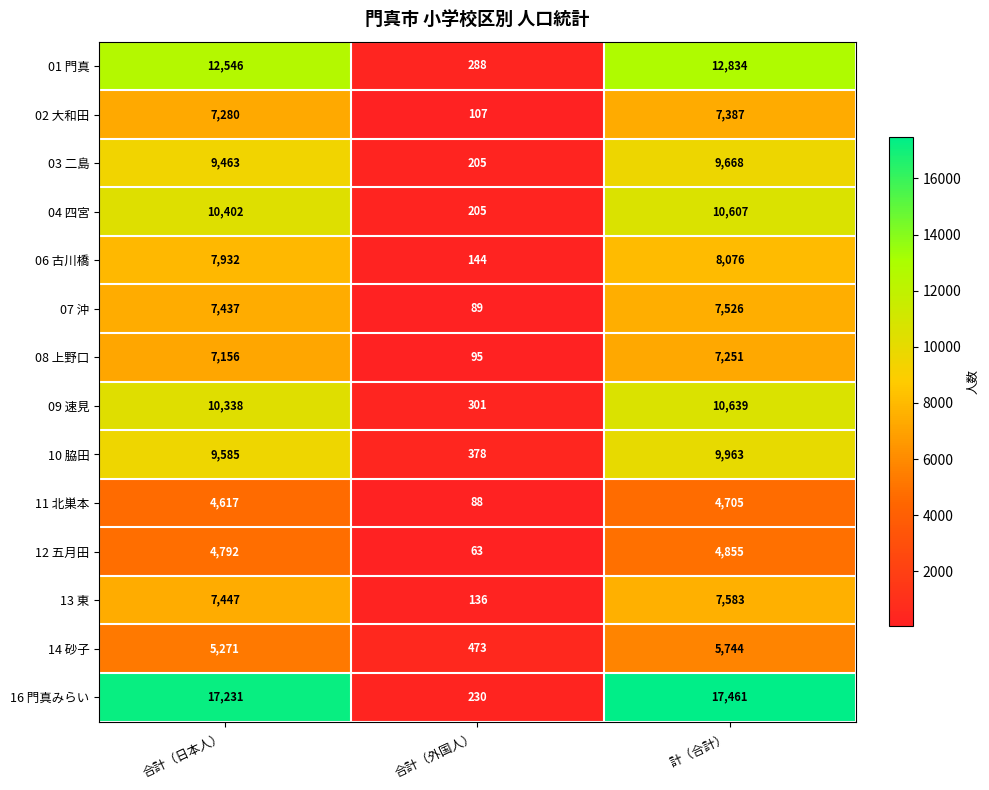

What is the minimum value shown in the chart?

63